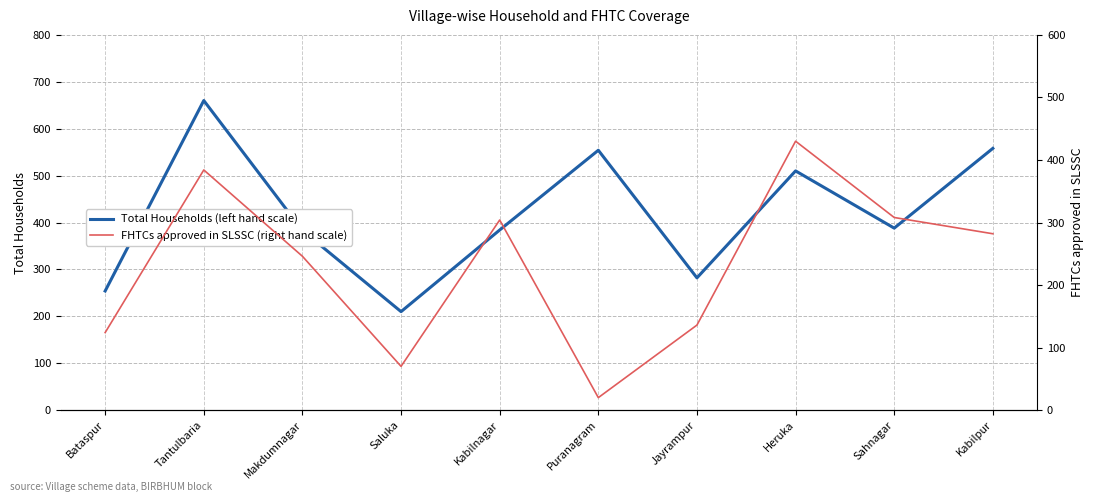

True or false: FHTCs approved in SLSSC (right hand scale) and Total Households (left hand scale) intersect in this chart.

False